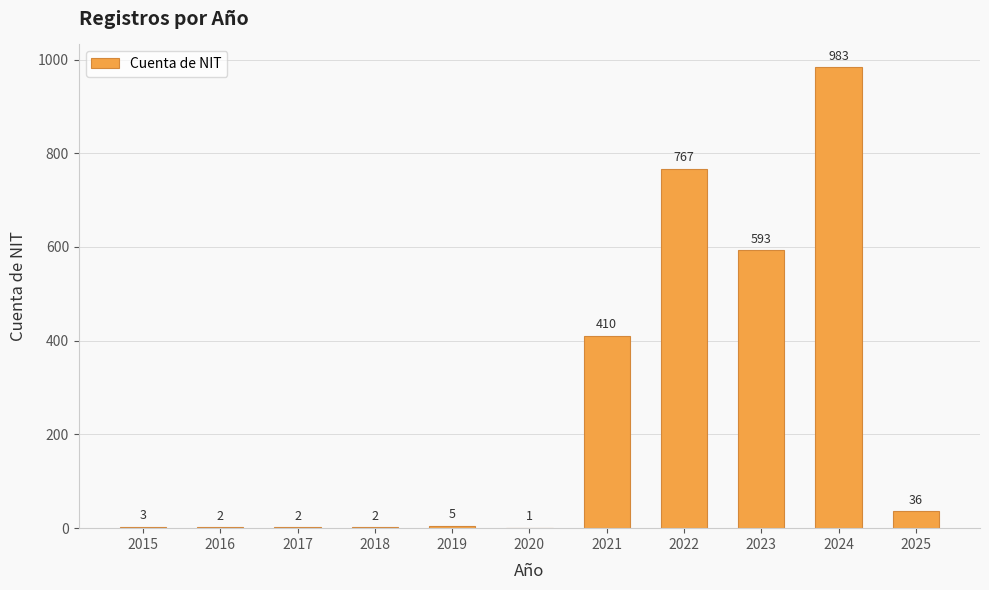

What is the change in value from 2018 to 2021?

+408